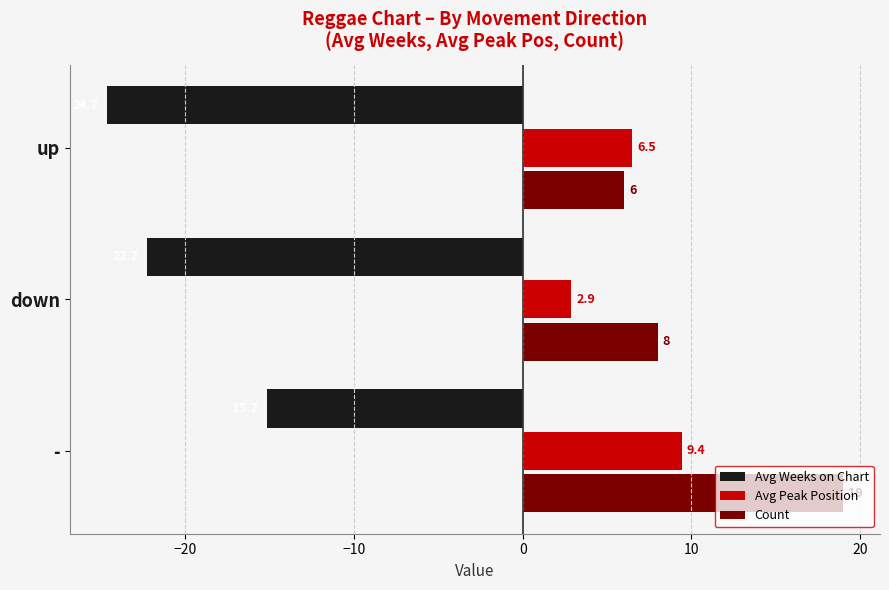

Is it true that Avg Peak Position equals 9.4 at -?

True